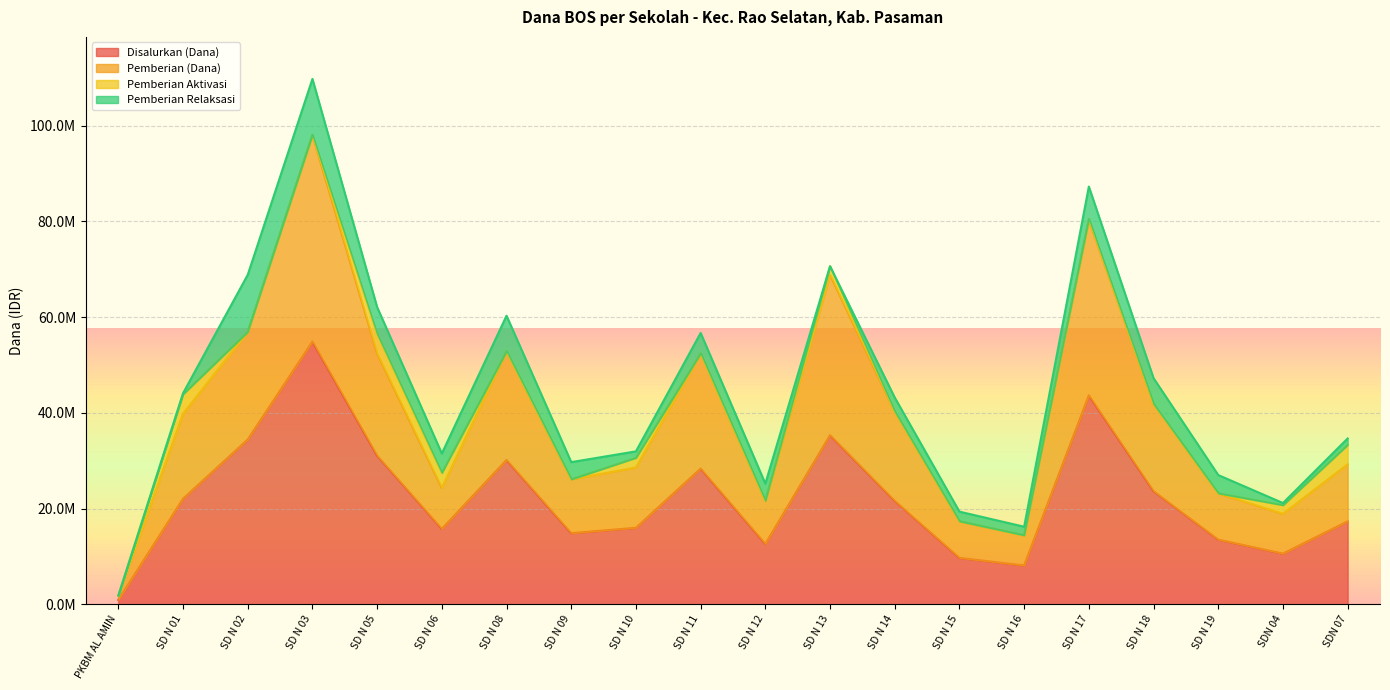

At which category does Disalurkan (Dana) reach its first local valley?

SD N 06